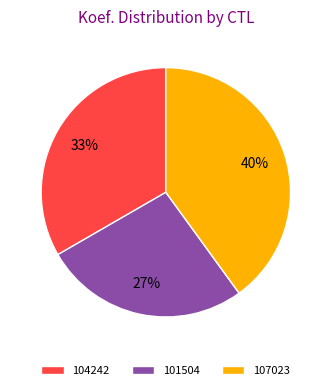

How many slices are in this pie chart?

3